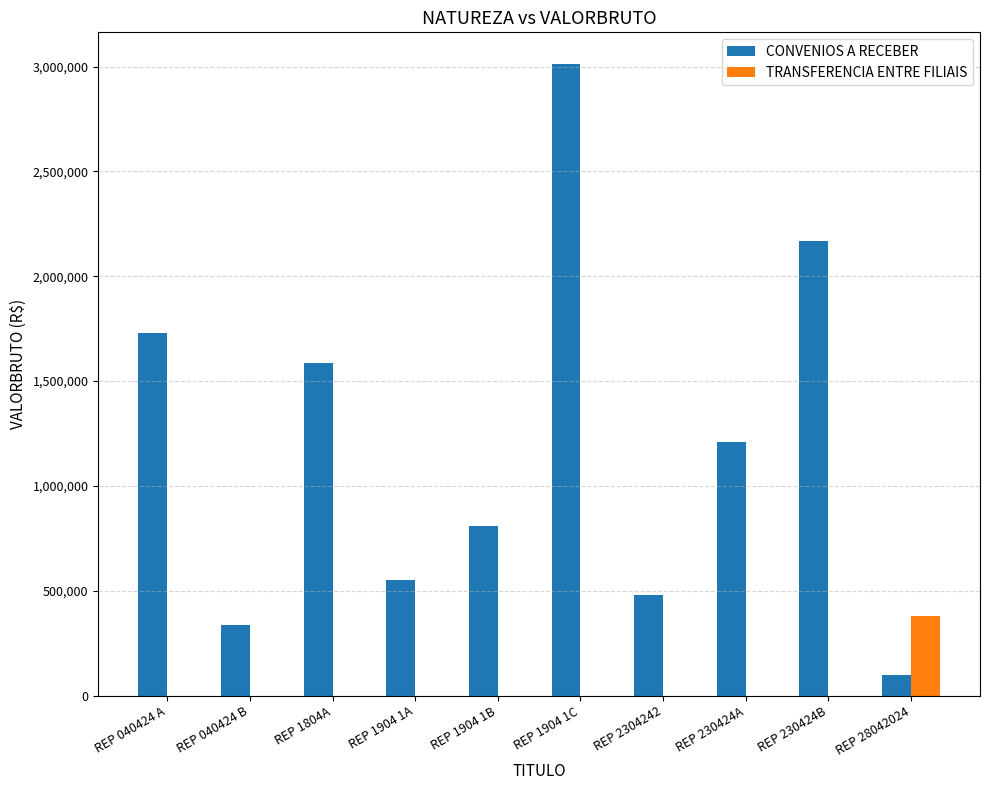

Is it true that TRANSFERENCIA ENTRE FILIAIS equals 0.0 at REP 230424B?

True